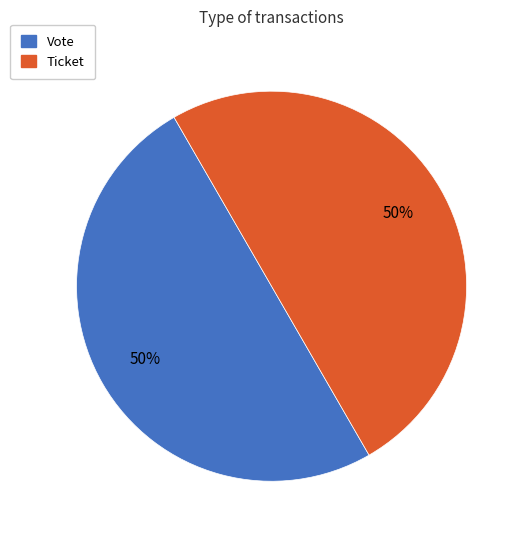

True or false: Ticket accounts for 56% of the total.

False